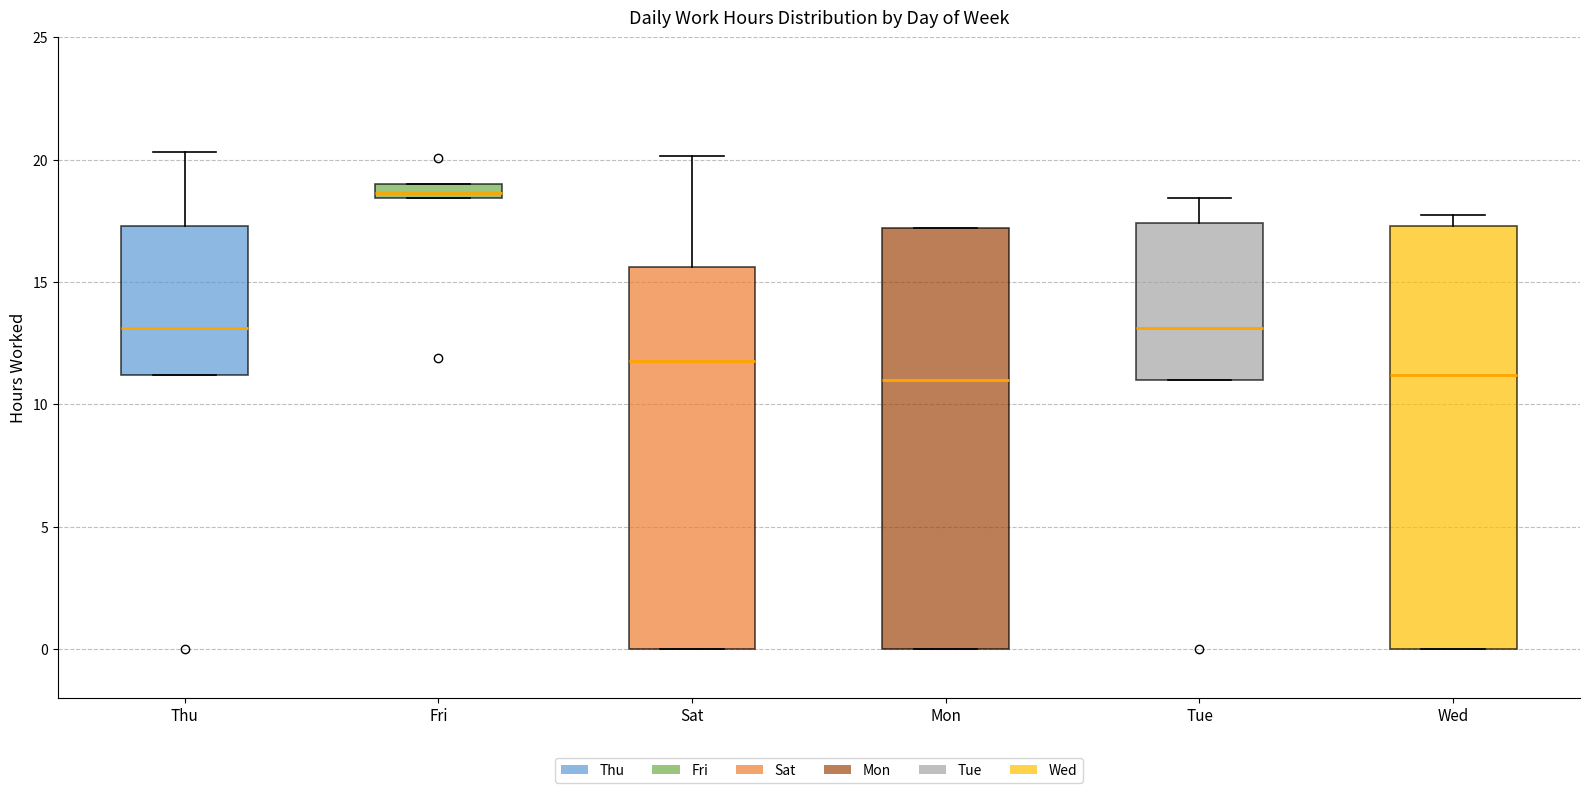

Where does the upper whisker of the box for Tue end on the y-axis? The values are not printed on the chart, so give them approximately, as read against the axis.

18.5